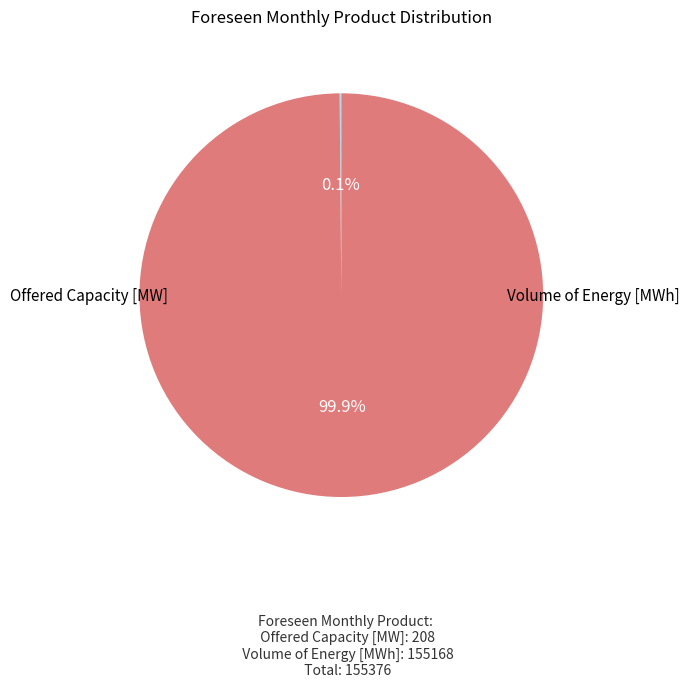

Does Volume of Energy [MWh] represent more than half of the total?

Yes